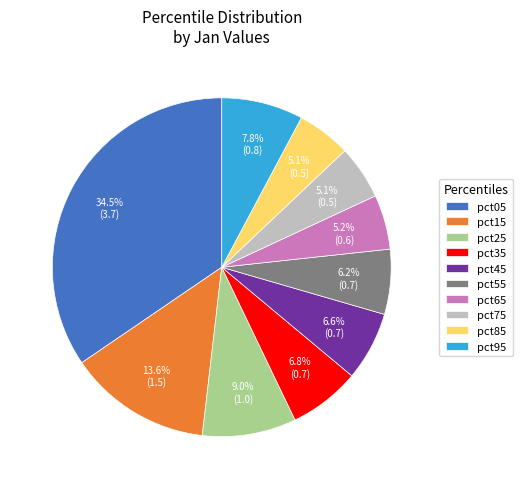

To the nearest percent, what is the difference between the largest and smallest slice percentages?

29%